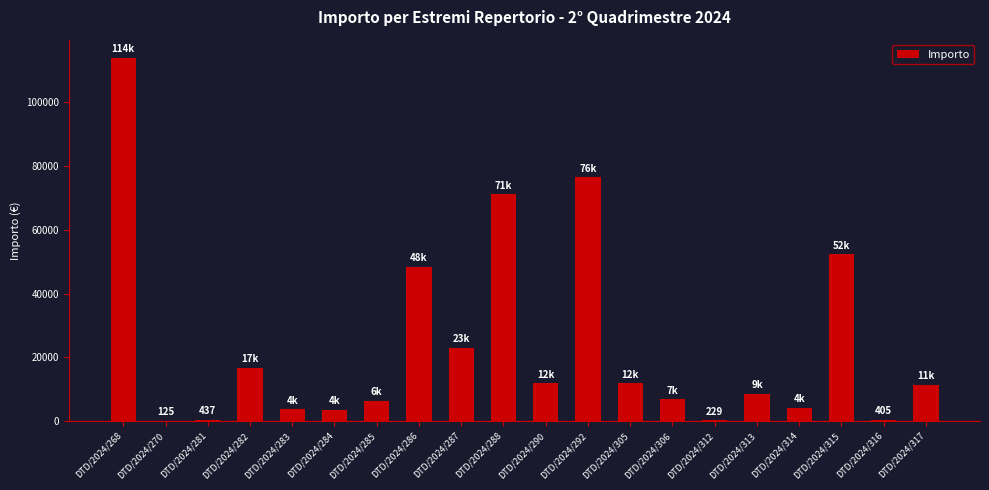

Are the bars horizontal?

No